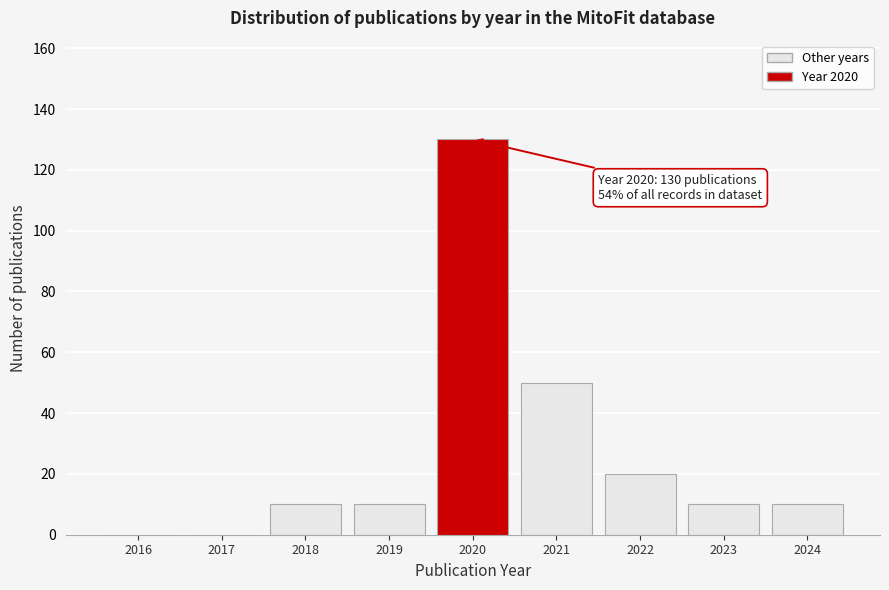

Reading left to right, what are all the values shown in this chart?

2016=0	2017=0	2018=10	2019=10	2020=130	2021=50	2022=20	2023=10	2024=10